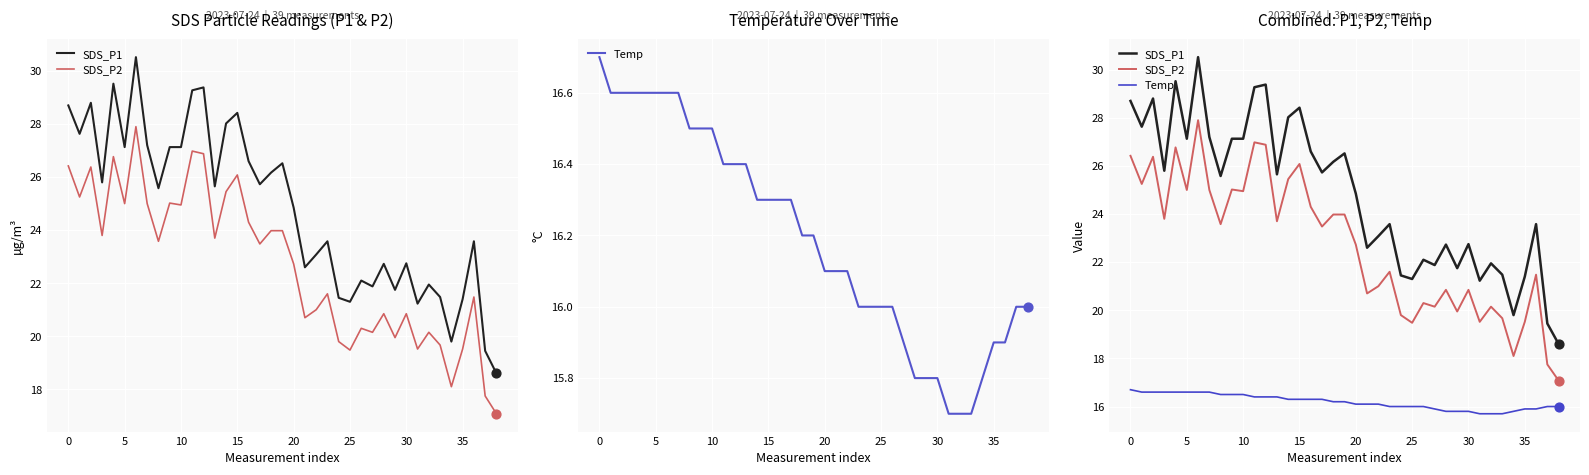

What is the total value across all series at 33?

56.9